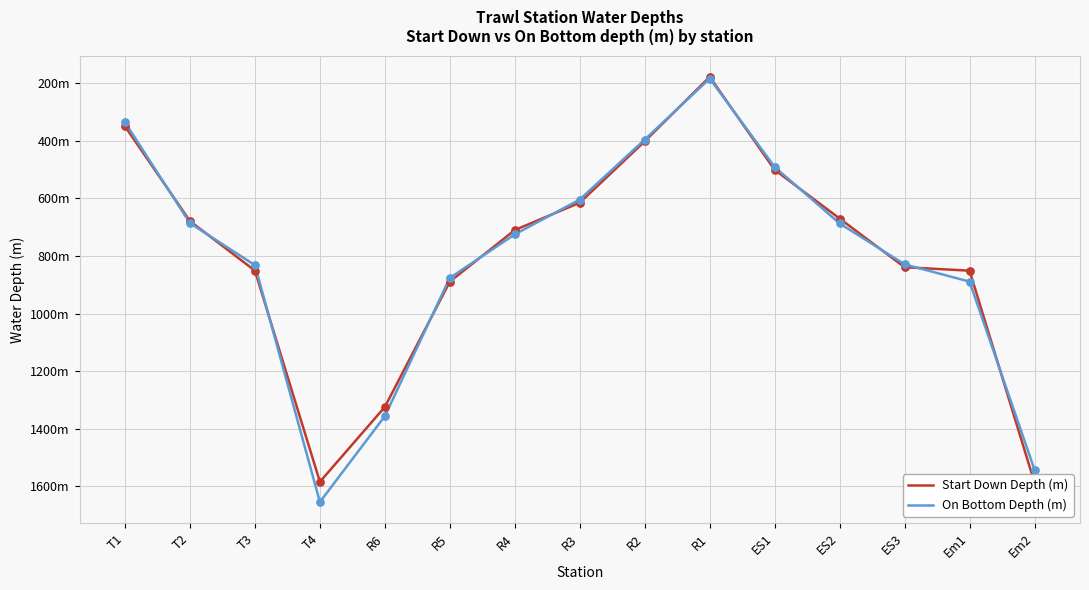

At how many categories does at least one series exceed 651?

10